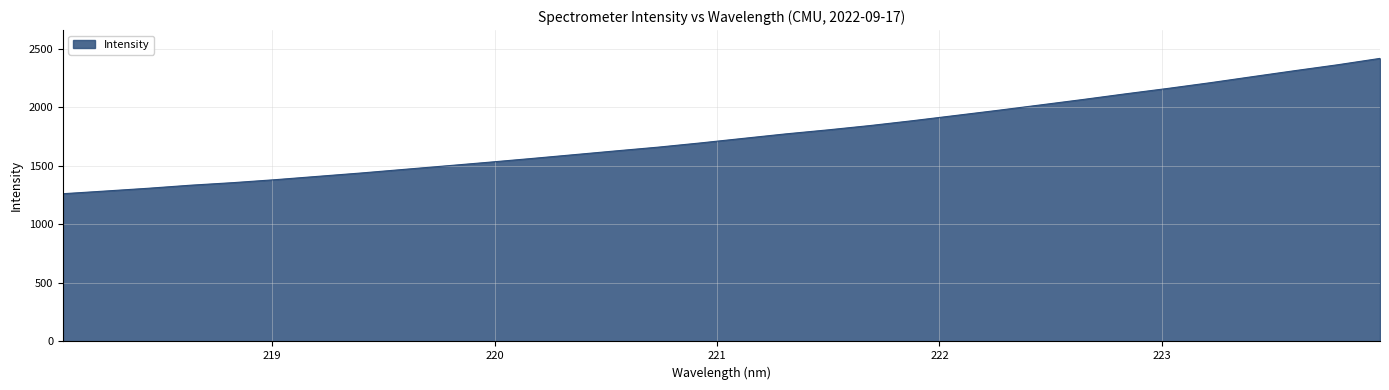

What is the smallest value displayed?

1261.3